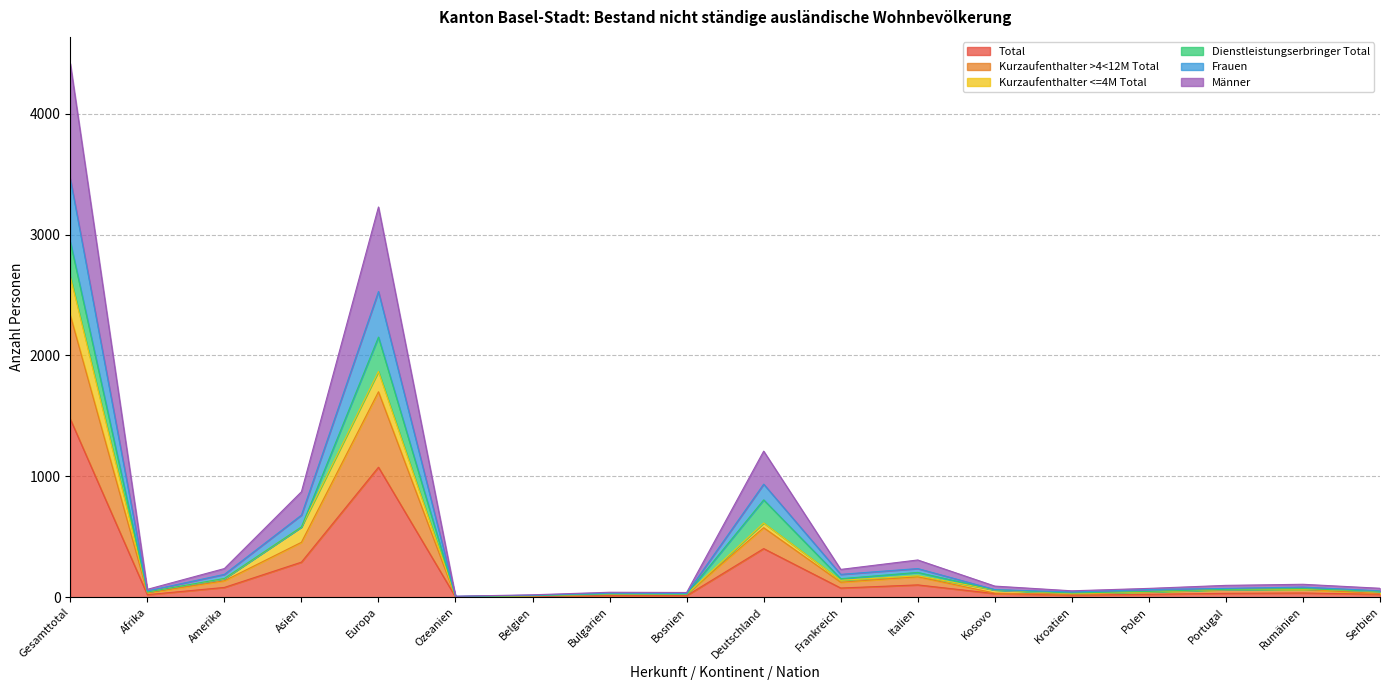

At which label does Total reach its peak?

Gesamttotal